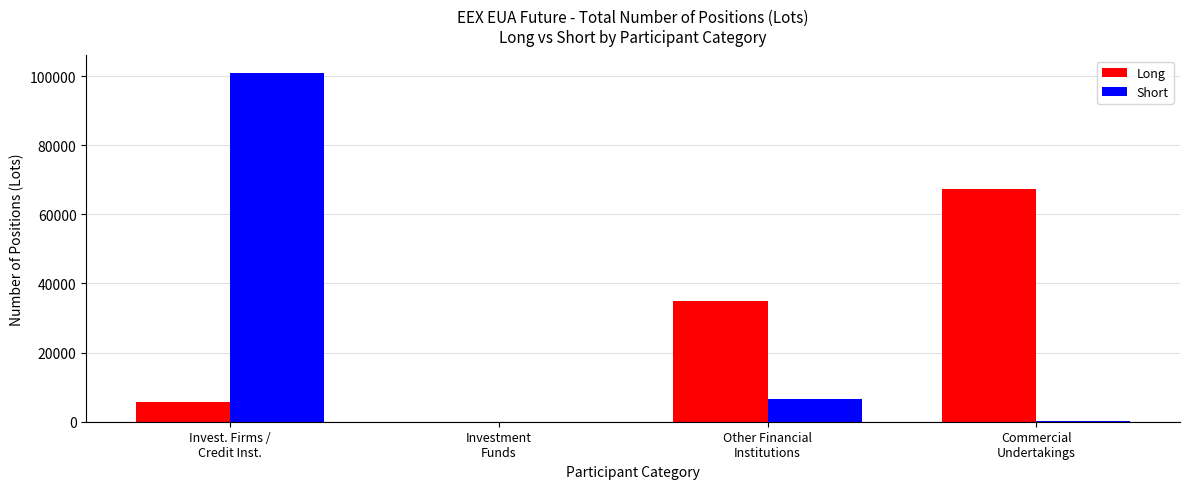

What is the greatest value displayed?

100909